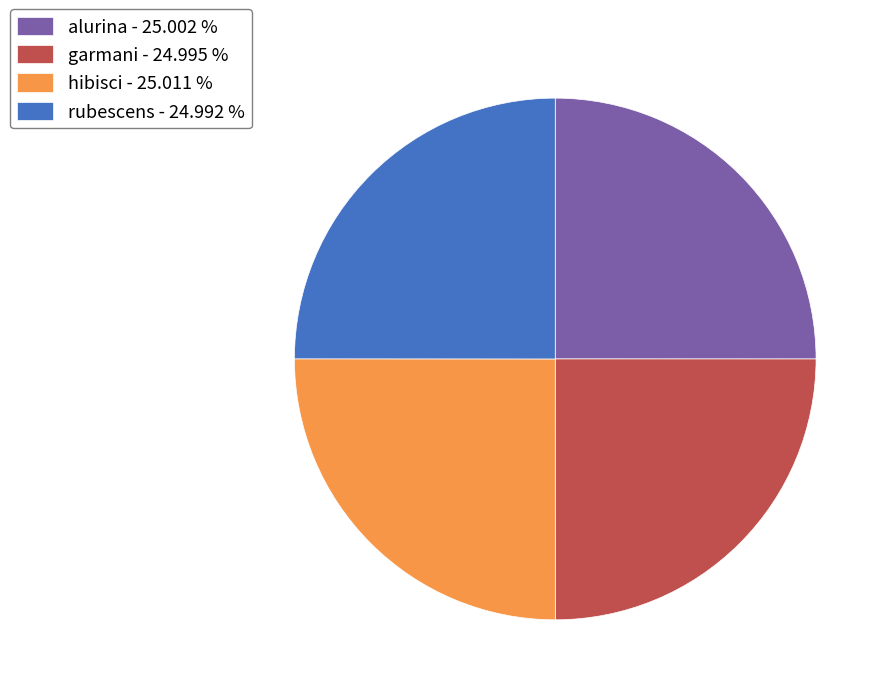

Does rubescens represent more than half of the total?

No